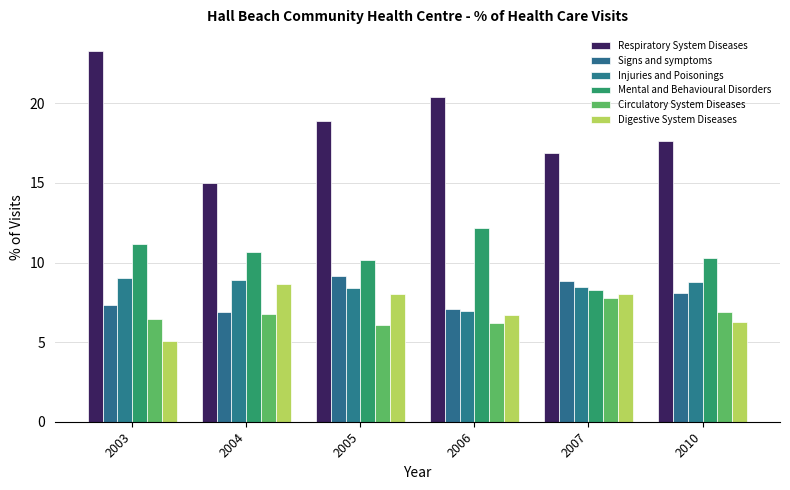

What is the value of the Digestive System Diseases bar at the 3rd from the left?

8.0